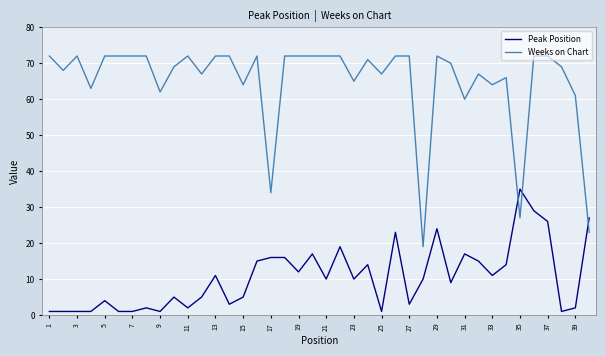

Which series has the largest total across all categories?

Weeks on Chart